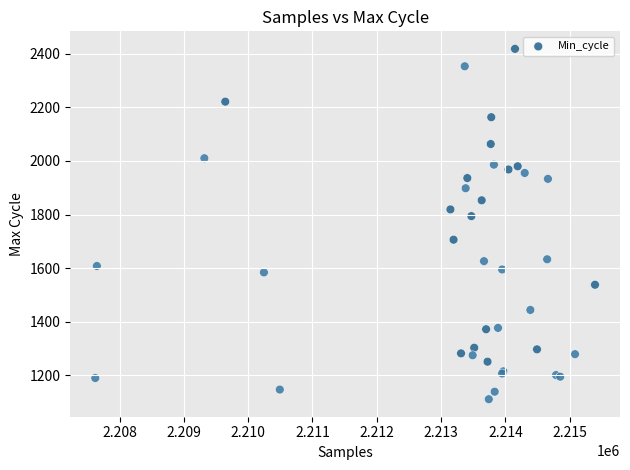

What Y value in the scatter plot is closest to 1764?

1794